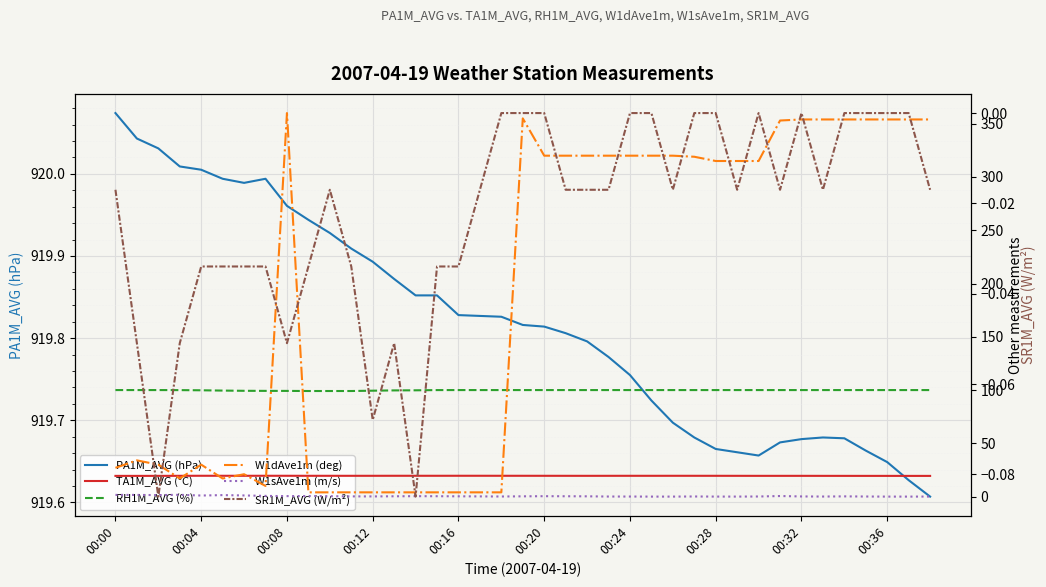

Which category has the highest value in the PA1M_AVG (hPa) series?

00:00